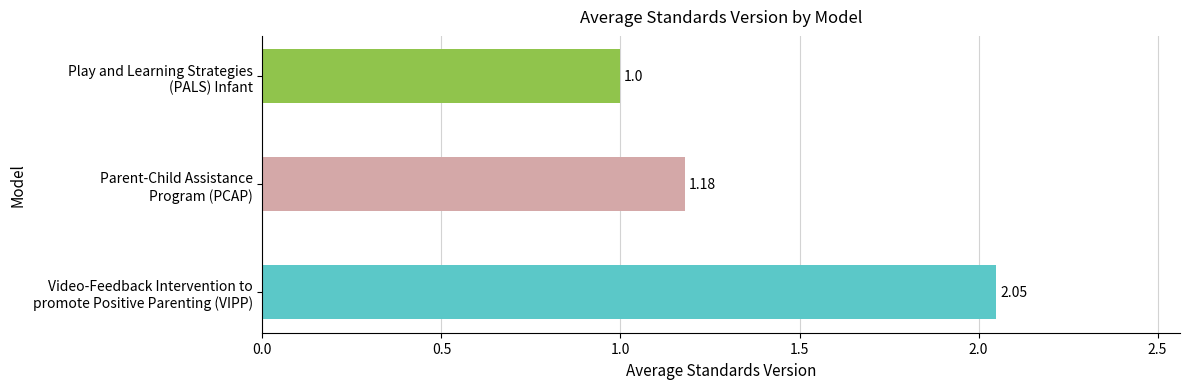

Are the bars grouped side by side (vs. stacked)?

No